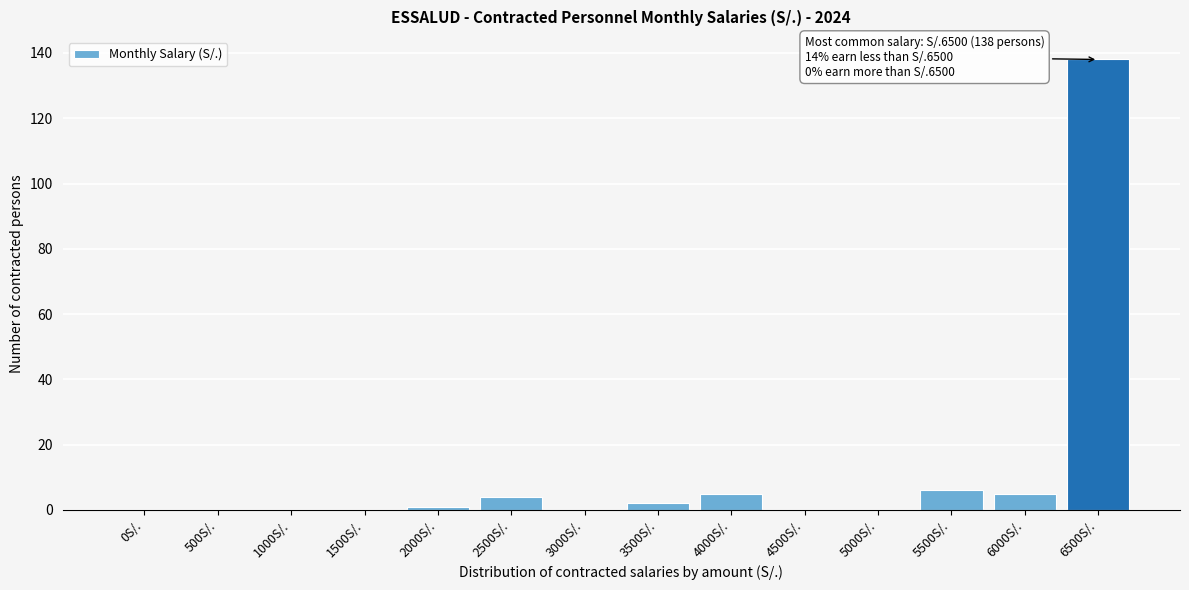

Reading left to right, extract all data points from this chart.

0S/.=0	500S/.=0	1000S/.=0	1500S/.=0	2000S/.=1	2500S/.=4	3000S/.=0	3500S/.=2	4000S/.=5	4500S/.=0	5000S/.=0	5500S/.=6	6000S/.=5	6500S/.=138